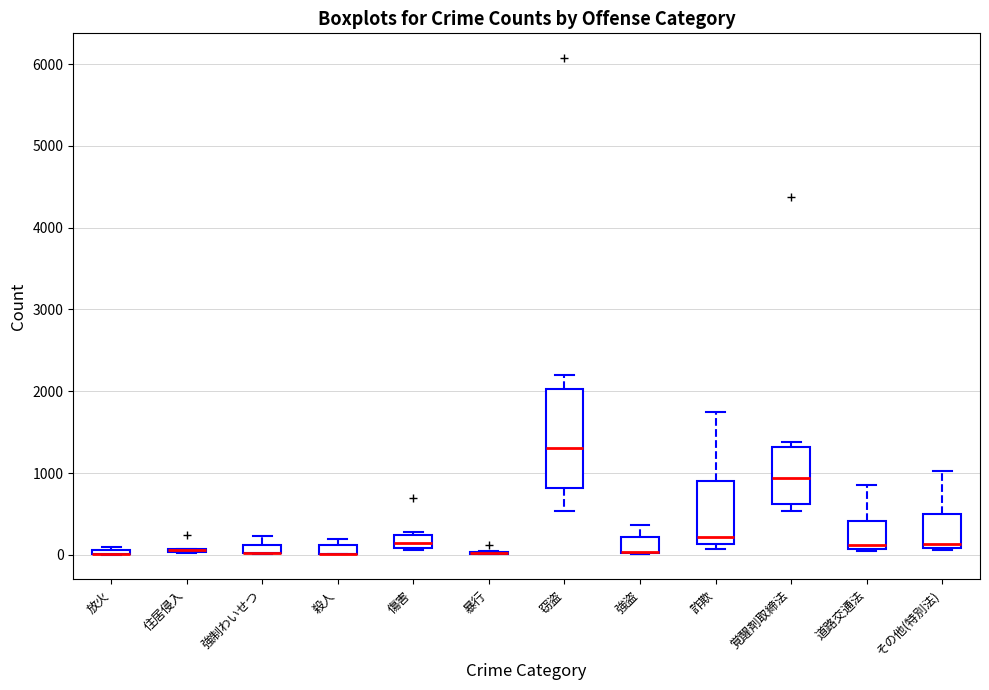

Comparing the boxes themselves (not the whiskers), which one is the tallest?

窃盗